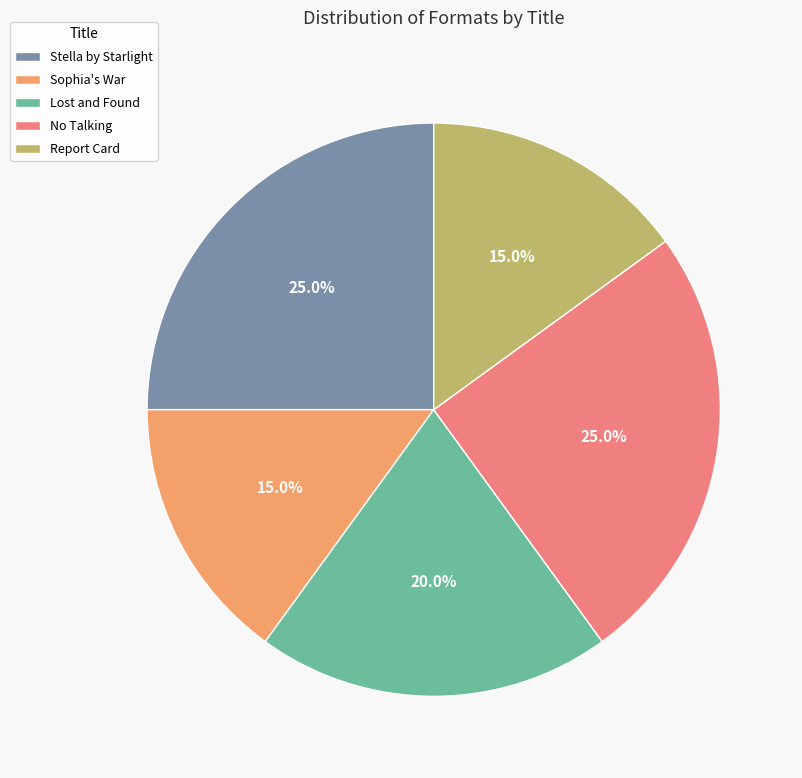

Is Report Card the majority of the pie?

No